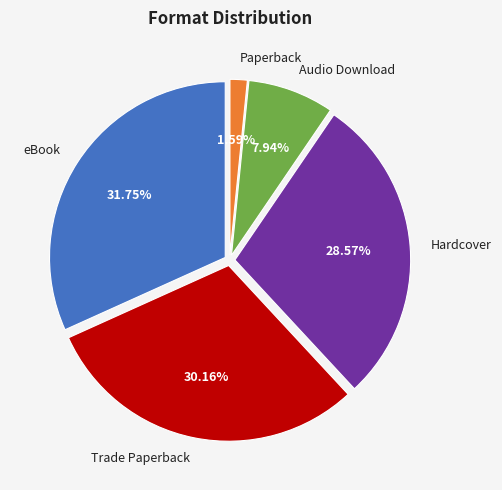

The Hardcover slice represents 29% of the pie. True or false?

True